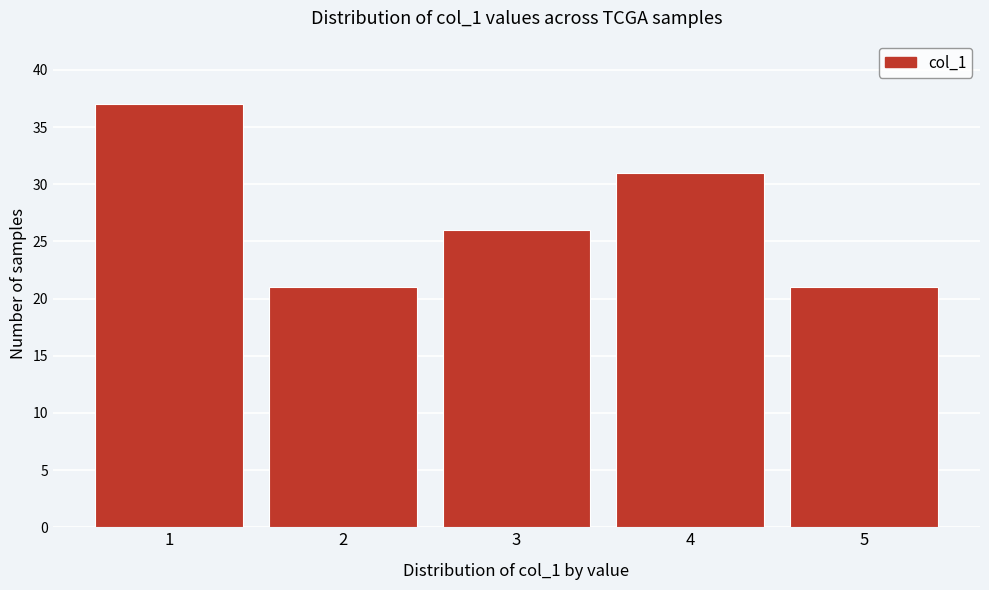

Reading left to right, transcribe this chart: for each bar, give the range it covers on the x-axis and its height. The values are not printed on the chart, so give them approximately, as read against the axis.

0.5 to 1.5: 37
1.5 to 2.5: 21
2.5 to 3.5: 26
3.5 to 4.5: 31
4.5 to 5.5: 21